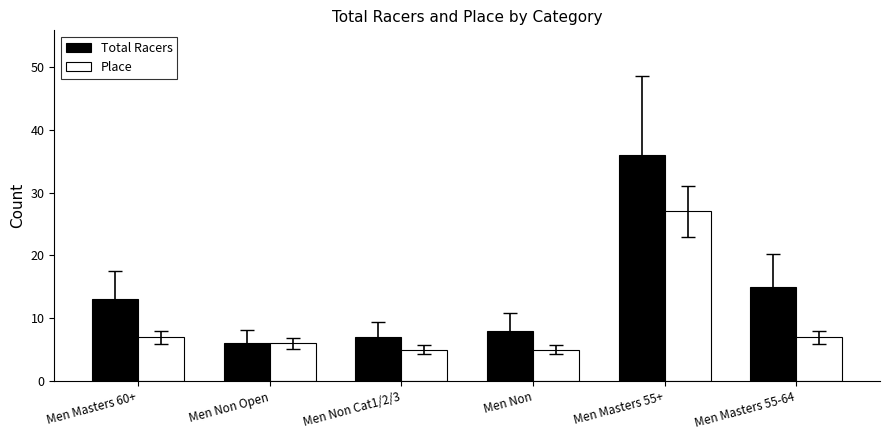

At Men Masters 55+, list the series in order from smallest to largest.

Place, Total Racers